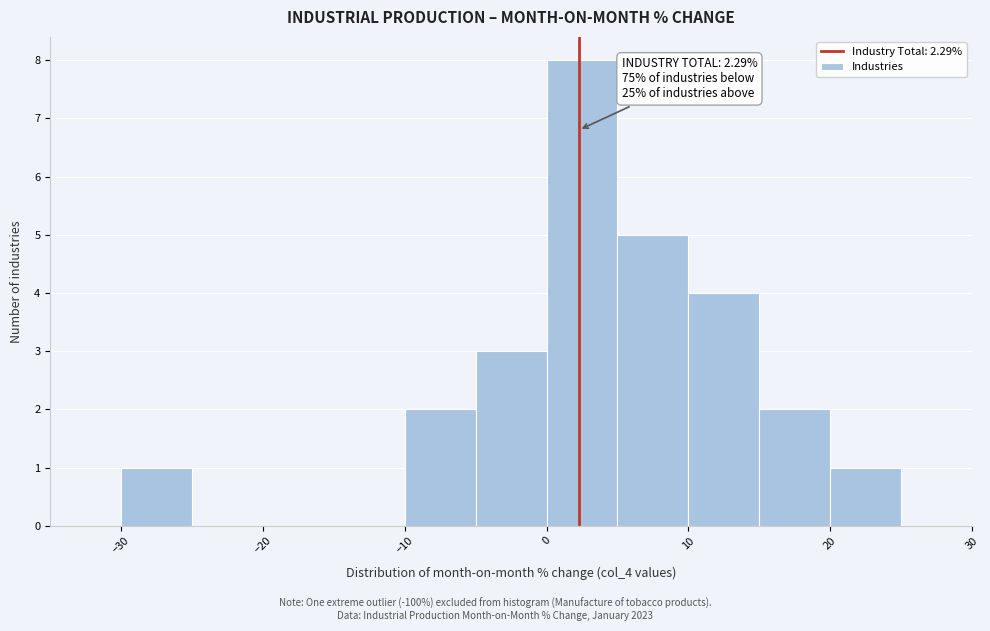

Which range on the x-axis has the tallest bar?

0 to 5